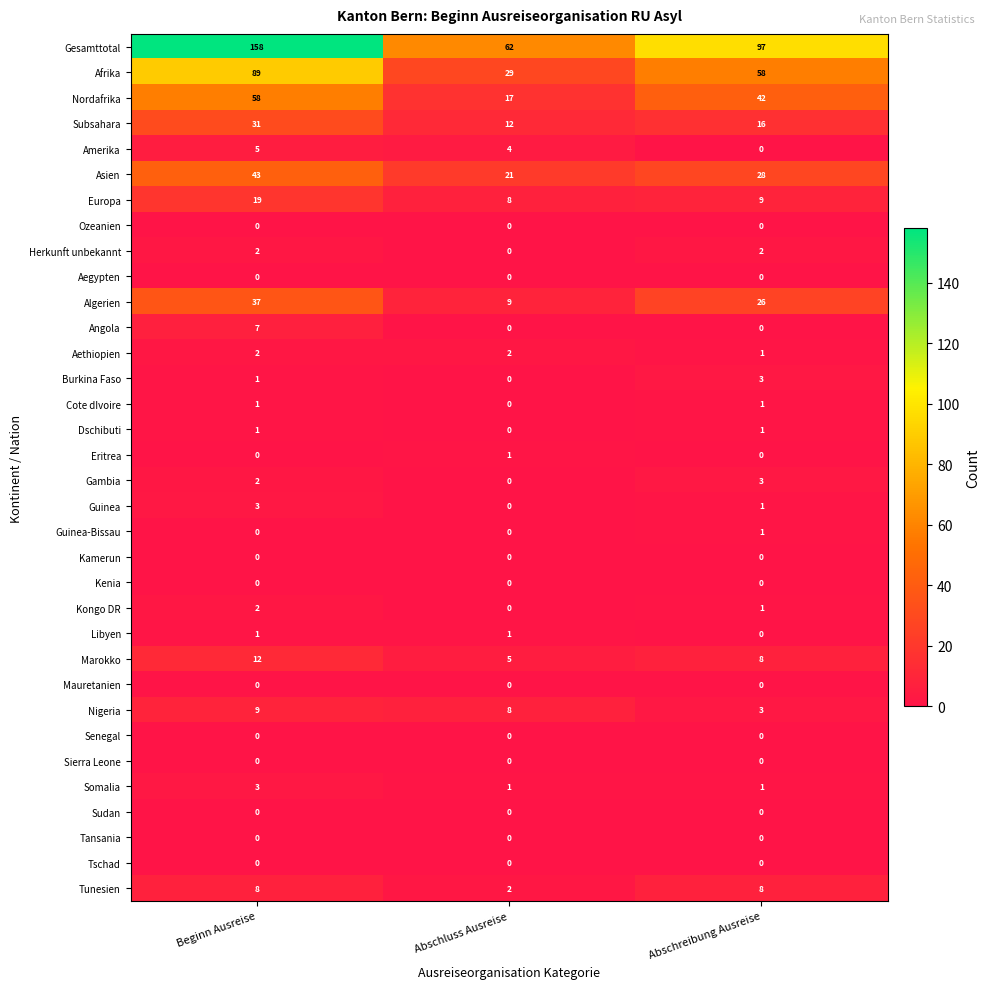

Is the value of Burkina Faso at Beginn Ausreise greater than the value of Mauretanien at Abschreibung Ausreise?

Yes